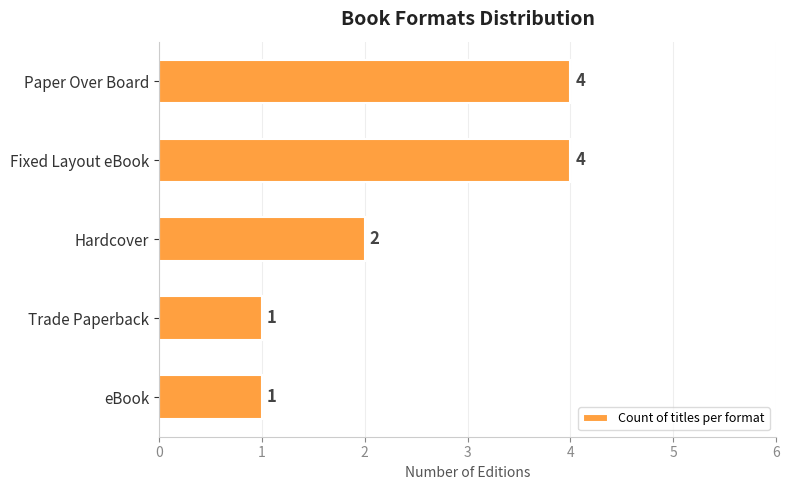

What is the ratio of the value at Trade Paperback to the value at Hardcover?

0.5